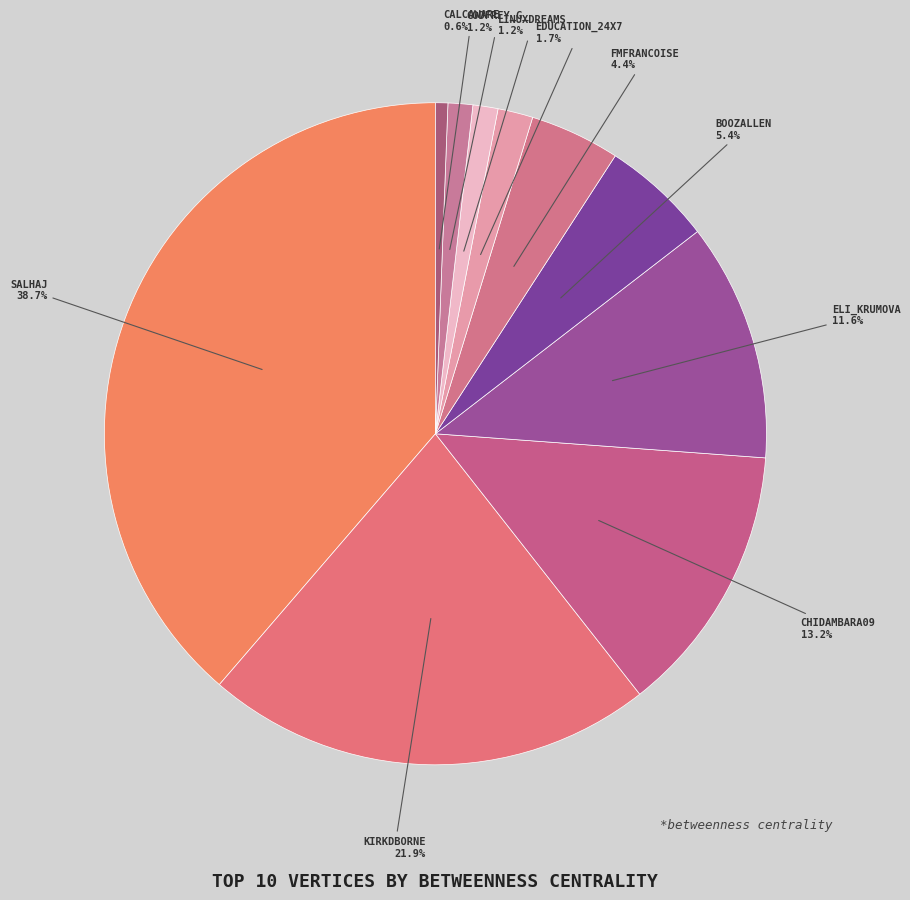

How many slices are in this pie chart?

10